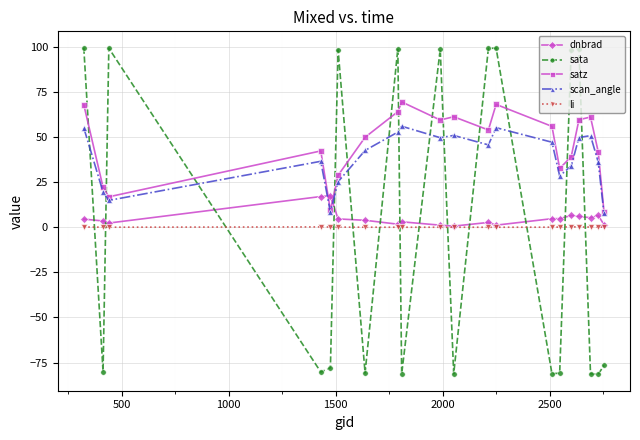

Which series has the largest range (max minus min)?

sata